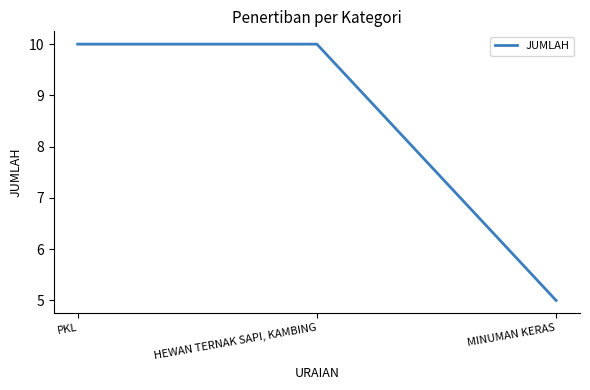

Count the values in the range 5 to 10.

3